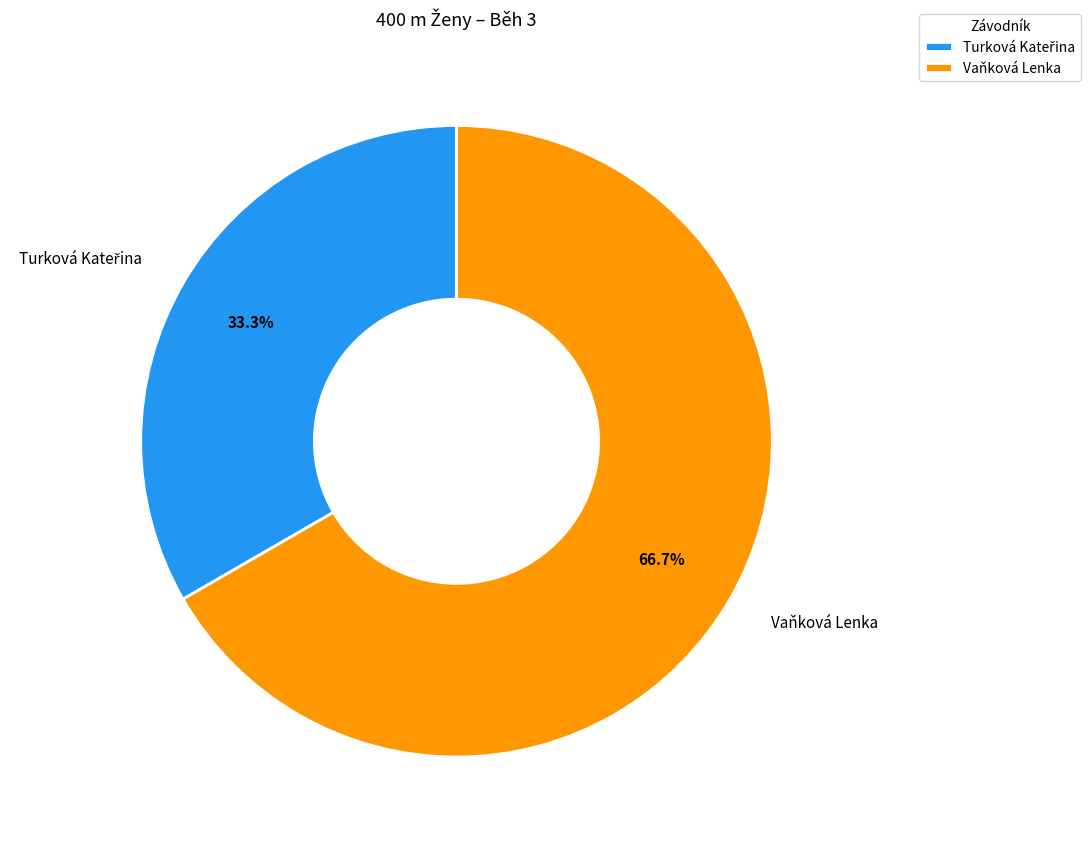

What is the largest slice in the pie chart?

Vaňková Lenka